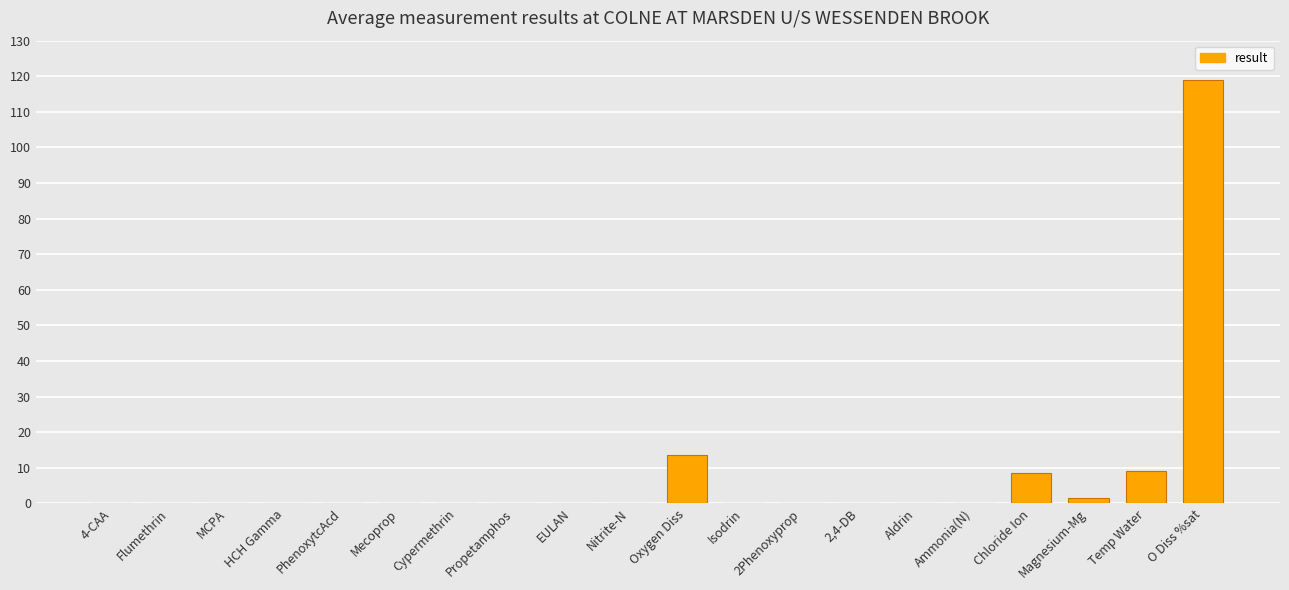

At which label is the value closest to 59?

Oxygen Diss